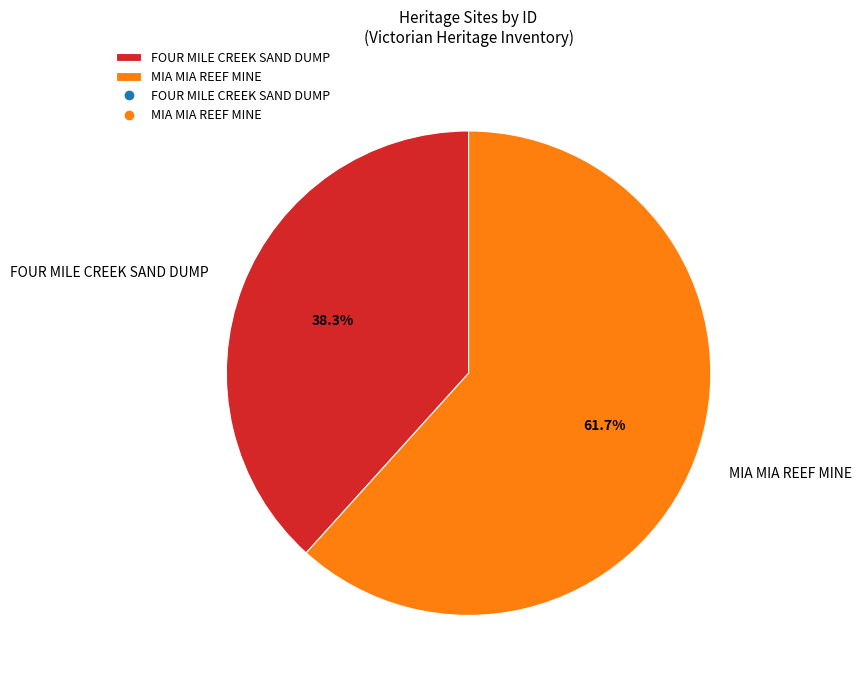

Does FOUR MILE CREEK SAND DUMP account for over 50% of the chart?

No